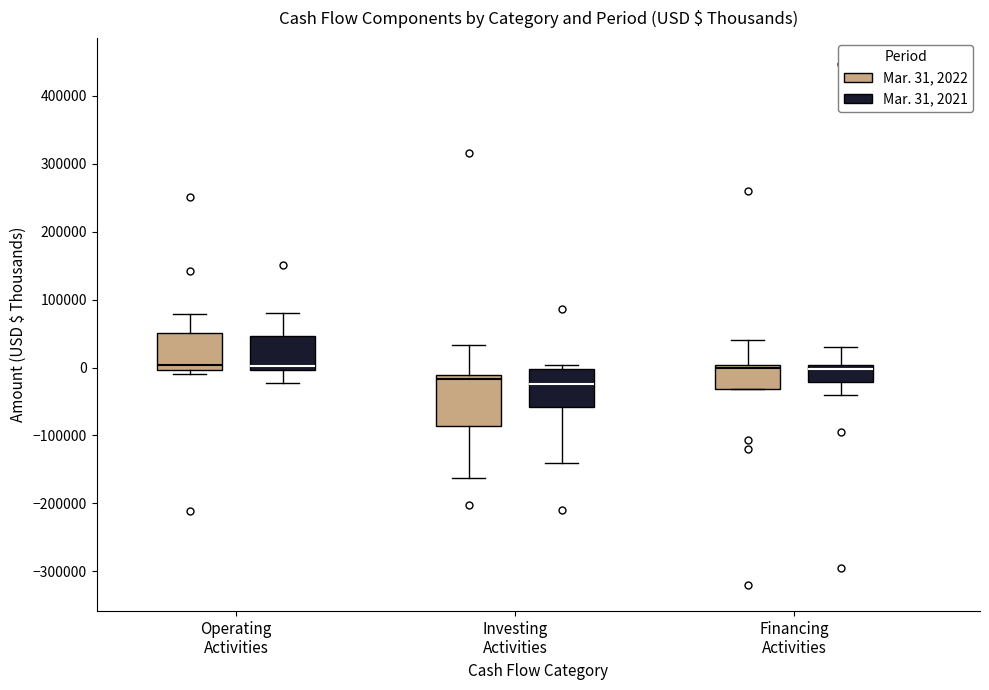

Reading left to right, read every box against the y-axis: the position of its median line, the range the box covers, and the ends of its whiskers. The values are not printed on the chart, so give them approximately, as read against the axis.

Operating Activities (Mar. 31, 2022): median 0 (just above the box's lower edge), box 0 to 50000, whiskers -10000 to 80000
Operating Activities (Mar. 31, 2021): median 0 (just above the box's lower edge), box 0 to 50000, whiskers -20000 to 80000
Investing Activities (Mar. 31, 2022): median -20000, box -90000 to -10000, whiskers -160000 to 30000
Investing Activities (Mar. 31, 2021): median -20000, box -60000 to 0, whiskers -140000 to 0 (just above the box's upper edge)
Financing Activities (Mar. 31, 2022): median 0 (just below the box's upper edge), box -30000 to 0, whiskers -30000 to 40000
Financing Activities (Mar. 31, 2021): median 0 (just below the box's upper edge), box -20000 to 0, whiskers -40000 to 30000